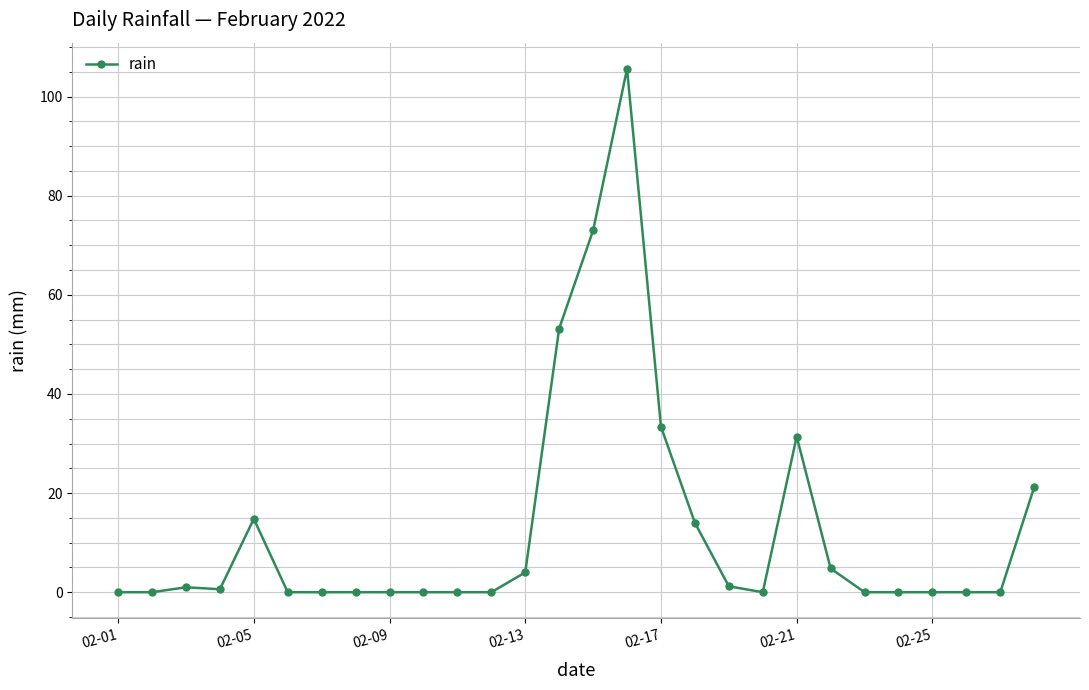

True or false: there are more than 2 points higher than both neighbors.

True